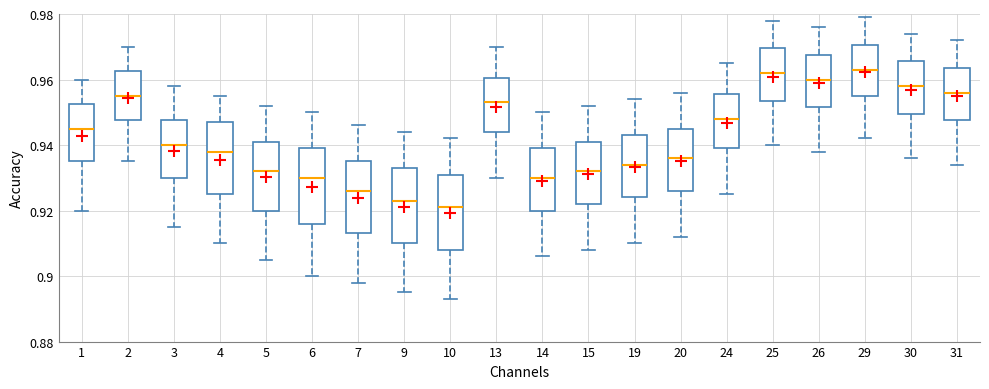

Reading left to right, transcribe this box plot: for each box, give where its median line is, the range the box spans, and where its two whiskers end, as read against the y-axis. The values are not printed on the chart, so give them approximately, as read against the axis.

1: median 0.946, box 0.936 to 0.952, whiskers 0.920 to 0.960
2: median 0.956, box 0.948 to 0.962, whiskers 0.936 to 0.970
3: median 0.940, box 0.930 to 0.948, whiskers 0.916 to 0.958
4: median 0.938, box 0.926 to 0.948, whiskers 0.910 to 0.956
5: median 0.932, box 0.920 to 0.942, whiskers 0.906 to 0.952
6: median 0.930, box 0.916 to 0.940, whiskers 0.900 to 0.950
7: median 0.926, box 0.914 to 0.936, whiskers 0.898 to 0.946
9: median 0.924, box 0.910 to 0.934, whiskers 0.896 to 0.944
10: median 0.922, box 0.908 to 0.932, whiskers 0.894 to 0.942
13: median 0.954, box 0.944 to 0.960, whiskers 0.930 to 0.970
14: median 0.930, box 0.920 to 0.940, whiskers 0.906 to 0.950
15: median 0.932, box 0.922 to 0.942, whiskers 0.908 to 0.952
19: median 0.934, box 0.924 to 0.944, whiskers 0.910 to 0.954
20: median 0.936, box 0.926 to 0.946, whiskers 0.912 to 0.956
24: median 0.948, box 0.940 to 0.956, whiskers 0.926 to 0.966
25: median 0.962, box 0.954 to 0.970, whiskers 0.940 to 0.978
26: median 0.960, box 0.952 to 0.968, whiskers 0.938 to 0.976
29: median 0.964, box 0.956 to 0.970, whiskers 0.942 to 0.980
30: median 0.958, box 0.950 to 0.966, whiskers 0.936 to 0.974
31: median 0.956, box 0.948 to 0.964, whiskers 0.934 to 0.972